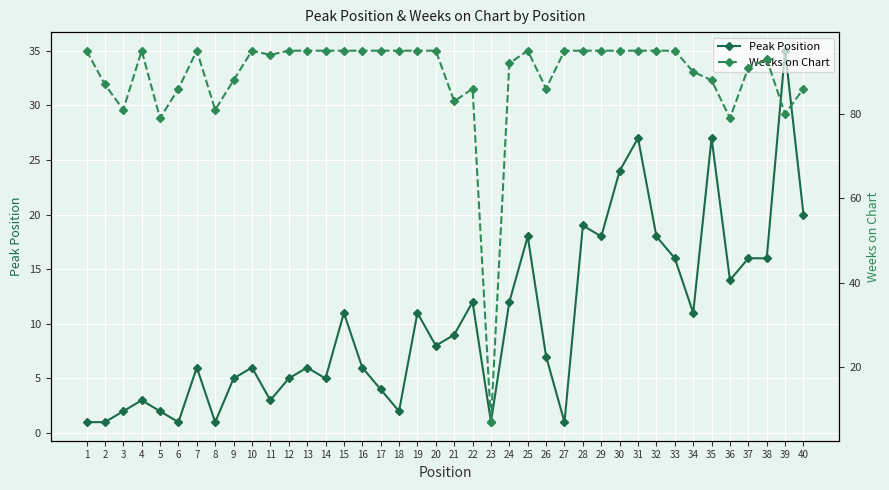

List the labels in order of Peak Position value, smallest first.

1, 2, 6, 8, 23, 27, 3, 5, 18, 4, 11, 17, 9, 12, 14, 7, 10, 13, 16, 26, 20, 21, 15, 19, 34, 22, 24, 36, 33, 37, 38, 25, 29, 32, 28, 40, 30, 31, 35, 39